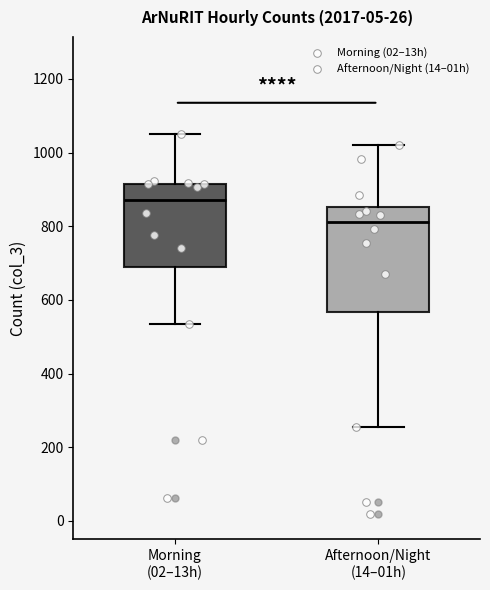

Which box's median line is the highest?

Morning (02–13h)